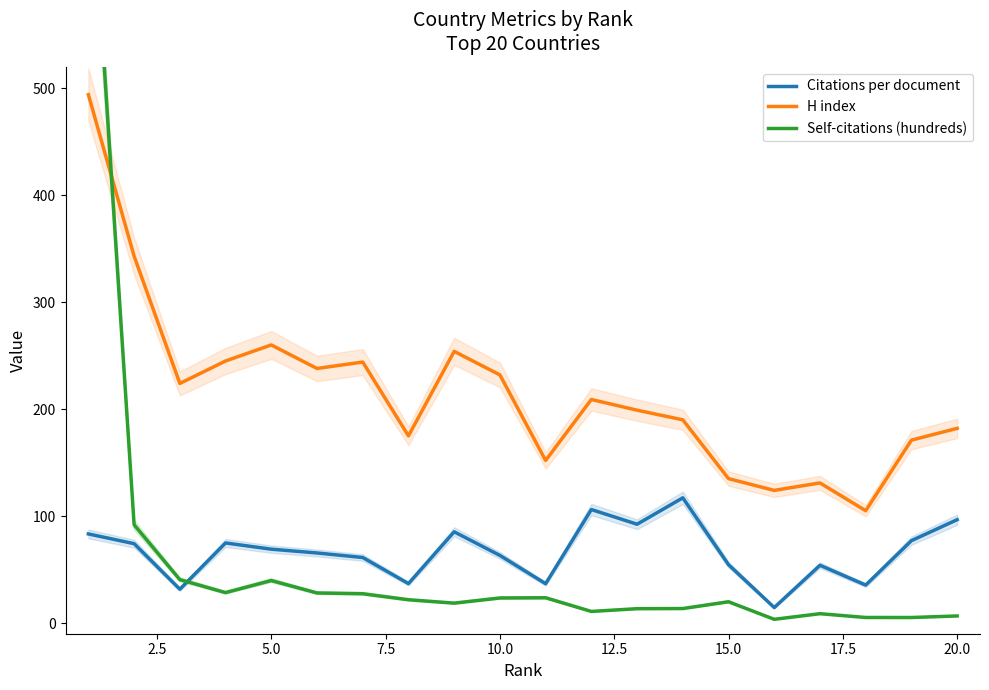

How many values in the H index series exceed 209?

9